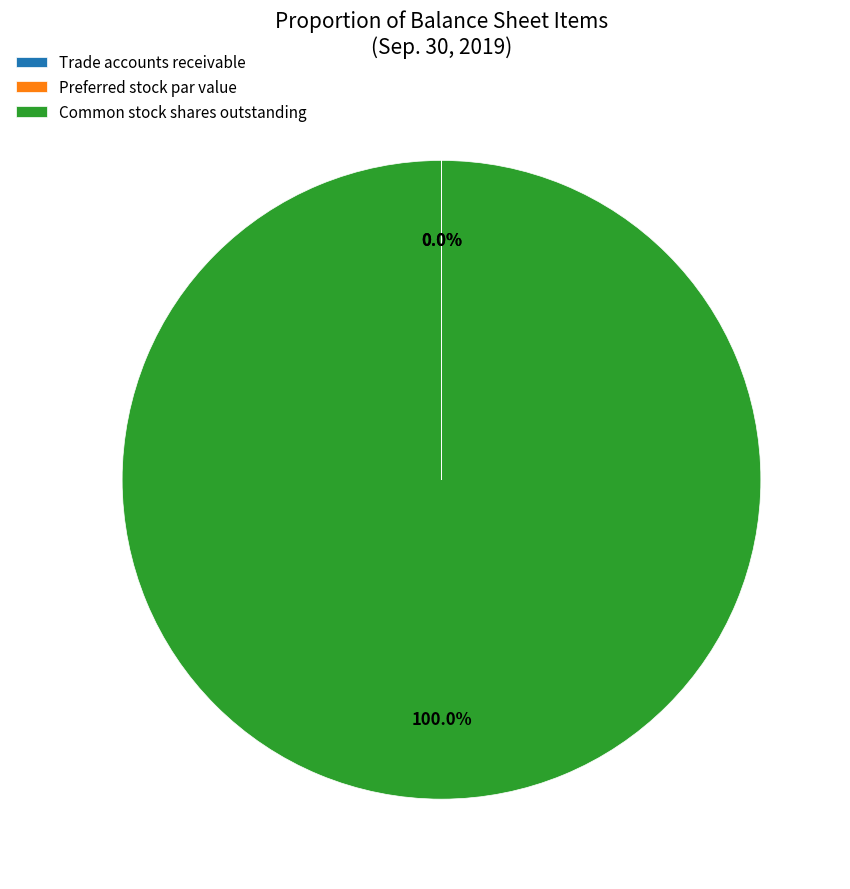

Which slice is the largest?

Common stock shares outstanding